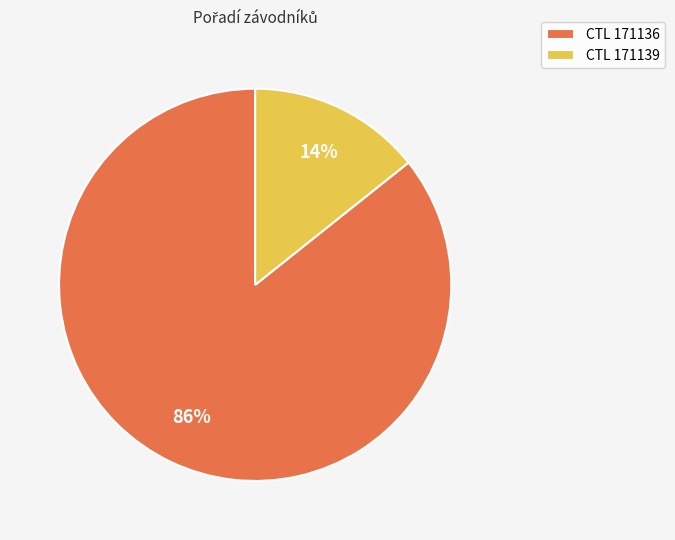

What percentage is the CTL 171139 slice, to the nearest percent?

14%